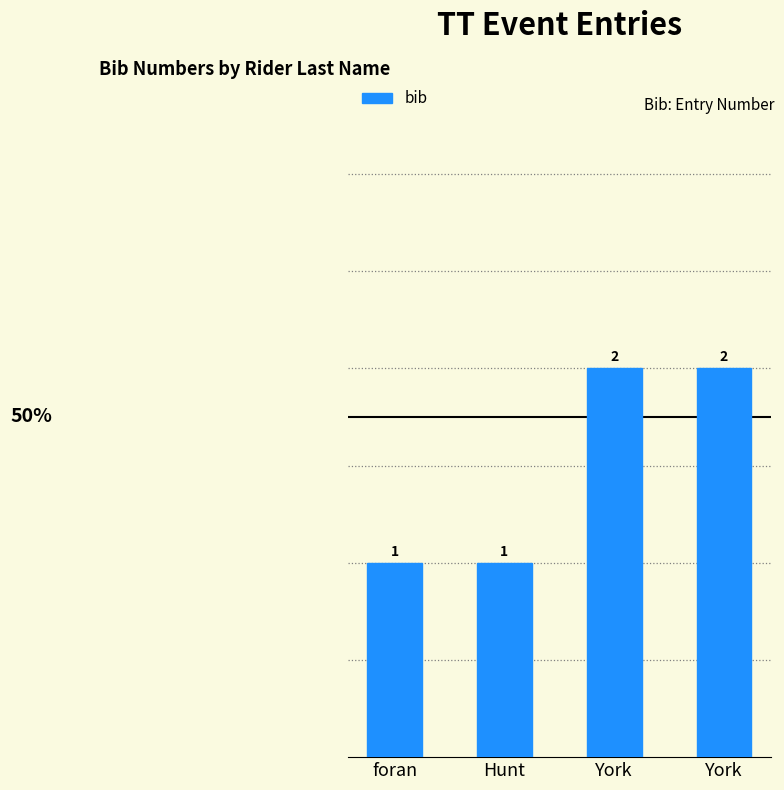

Does the chart contain any negative values?

No